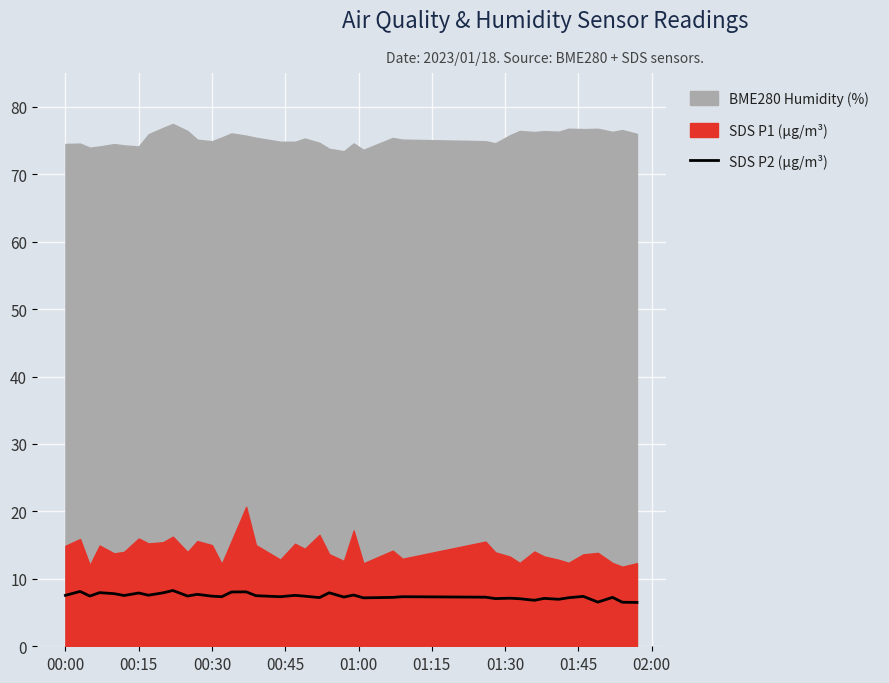

How many categories are shown in the chart?

40